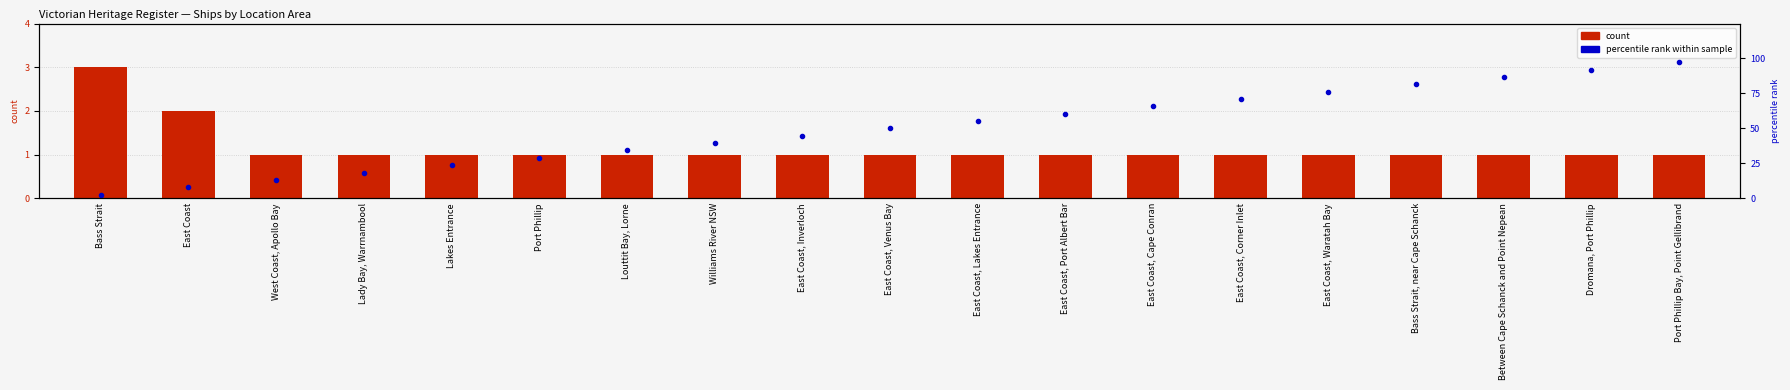

What is the difference between the highest and lowest values at Bass Strait, near Cape Schanck?

80.6